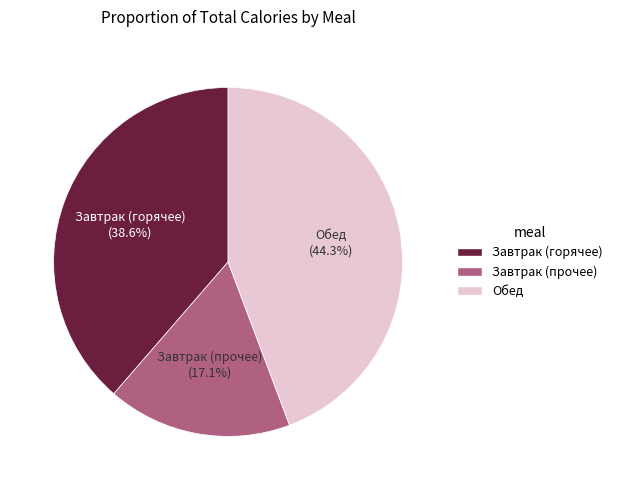

Is there any slice that represents more than half of the pie?

No